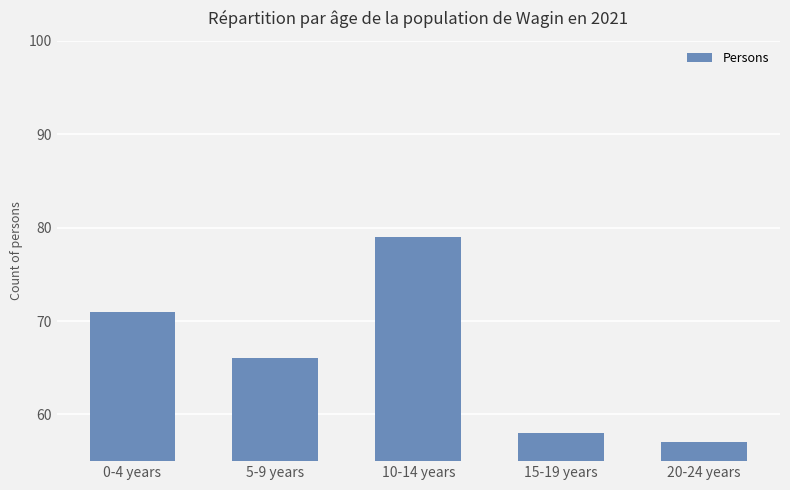

Which has a higher value, 5-9 years or 20-24 years?

5-9 years